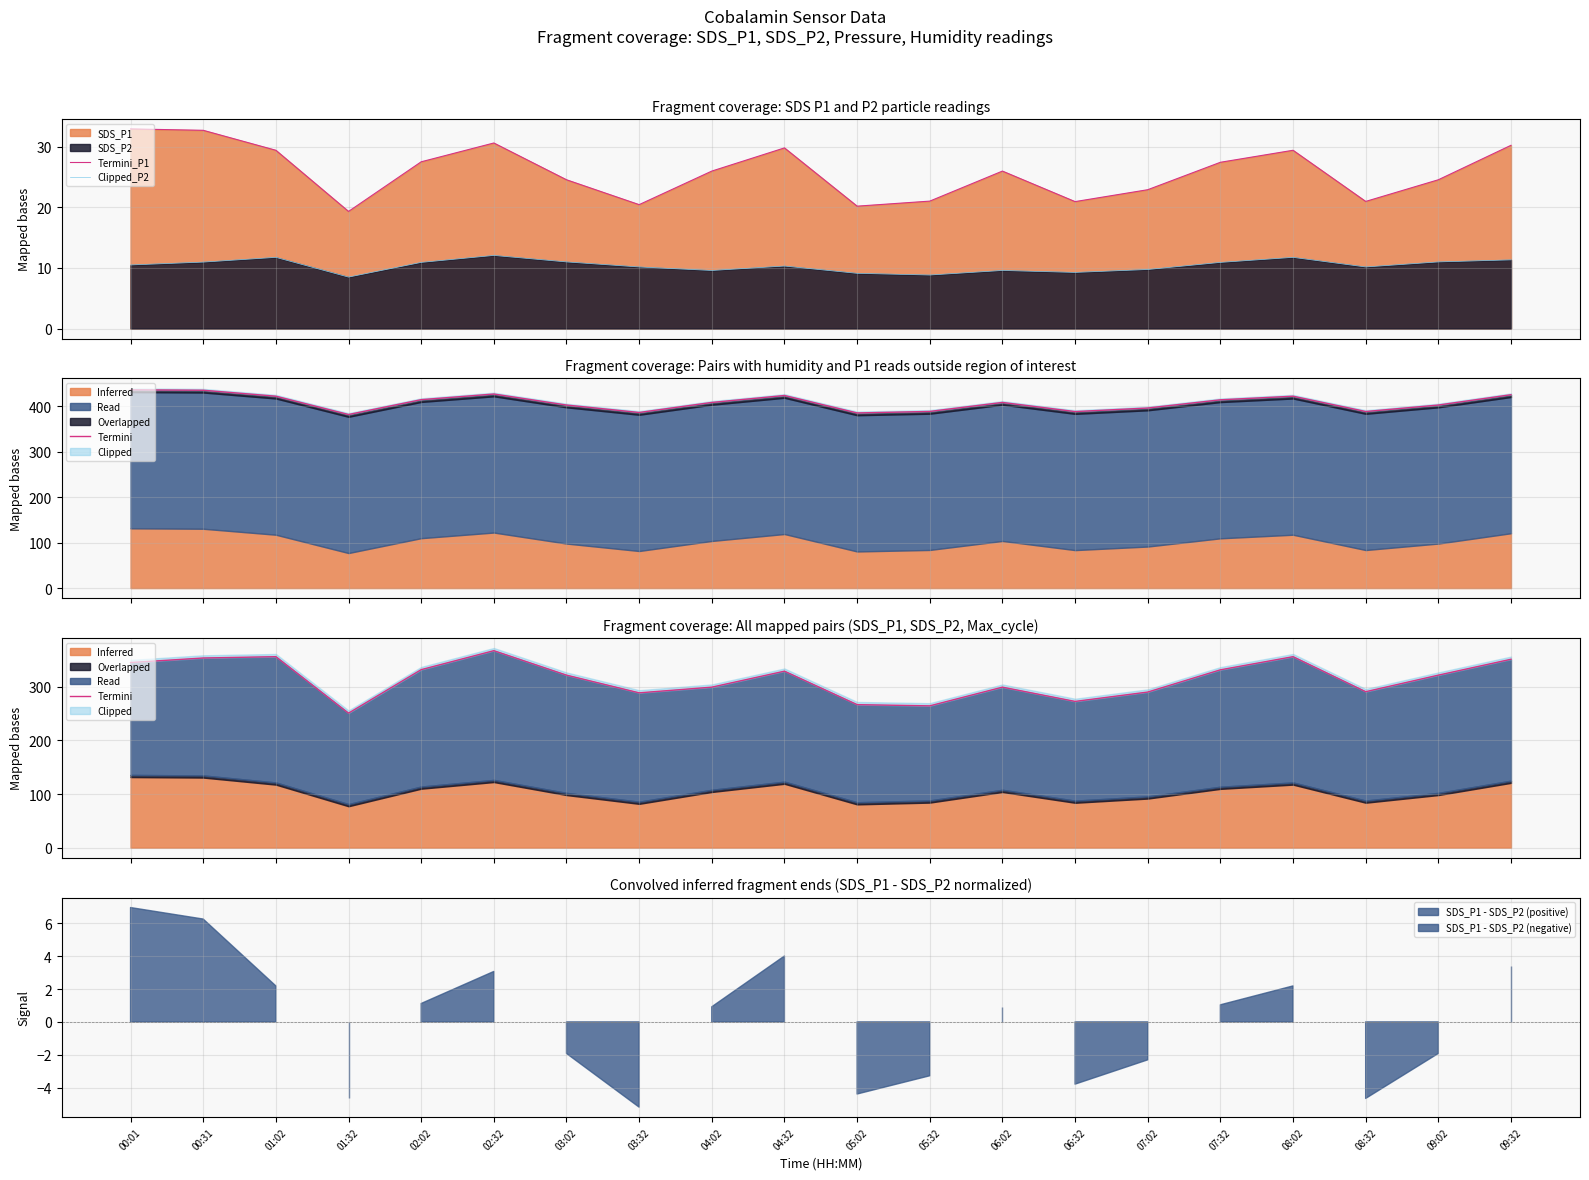

The Termini series shows 331.6 at 07:32. True or false?

True